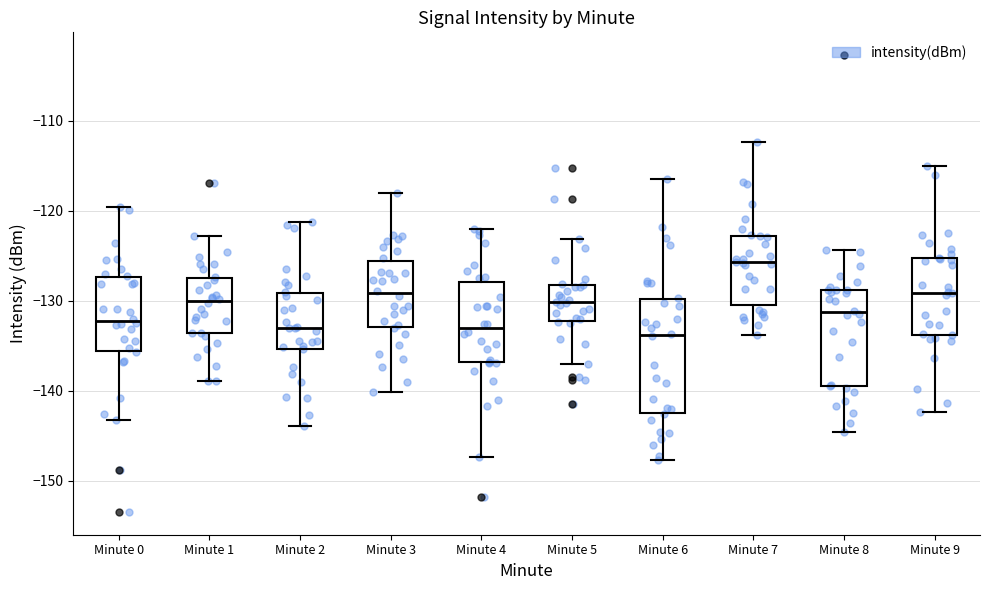

Reading left to right, transcribe this box plot: for each box, give where its median line is, the range the box spans, and where its two whiskers end, as read against the y-axis. The values are not printed on the chart, so give them approximately, as read against the axis.

Minute 0: median -132, box -136 to -127, whiskers -143 to -120
Minute 1: median -130, box -134 to -127, whiskers -139 to -123
Minute 2: median -133, box -135 to -129, whiskers -144 to -121
Minute 3: median -129, box -133 to -126, whiskers -140 to -118
Minute 4: median -133, box -137 to -128, whiskers -147 to -122
Minute 5: median -130, box -132 to -128, whiskers -137 to -123
Minute 6: median -134, box -142 to -130, whiskers -148 to -117
Minute 7: median -126, box -130 to -123, whiskers -134 to -112
Minute 8: median -131, box -139 to -129, whiskers -145 to -124
Minute 9: median -129, box -134 to -125, whiskers -142 to -115